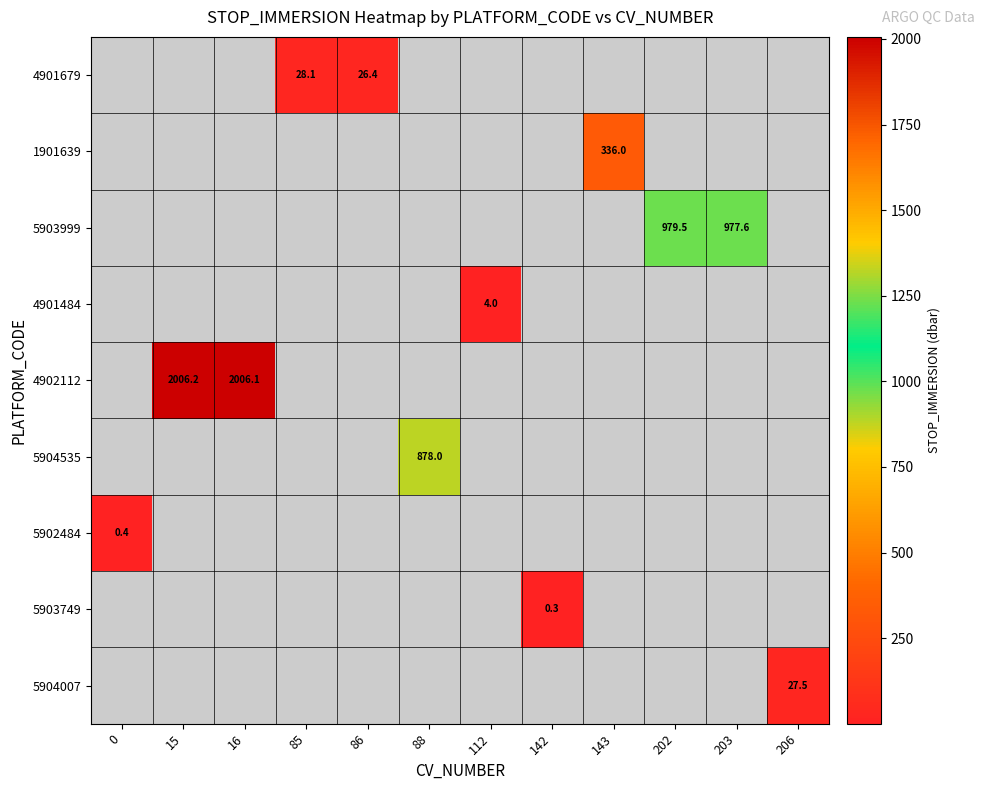

What is the maximum value shown in the chart?

2006.2